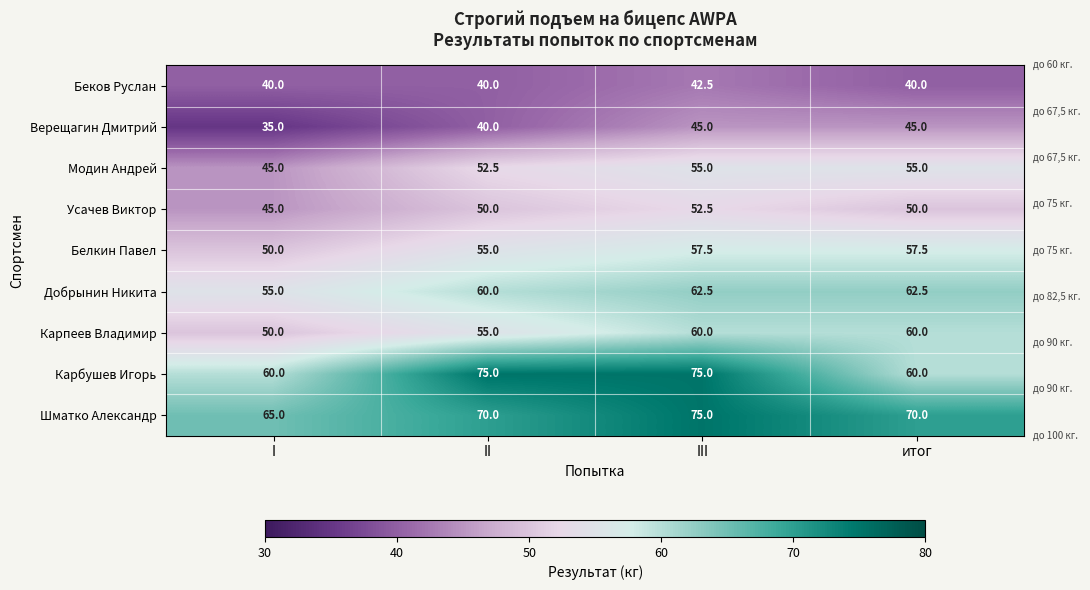

Is the value of Верещагин Дмитрий at I greater than the value of Белкин Павел at I?

No